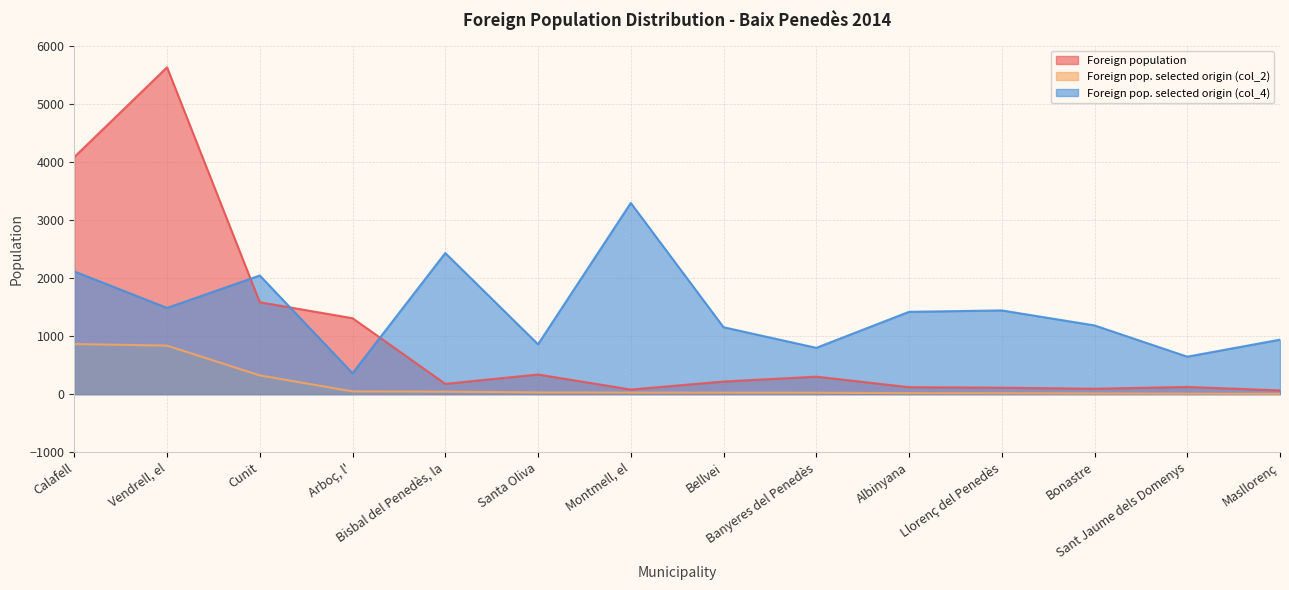

How many distinct data groups are displayed?

3